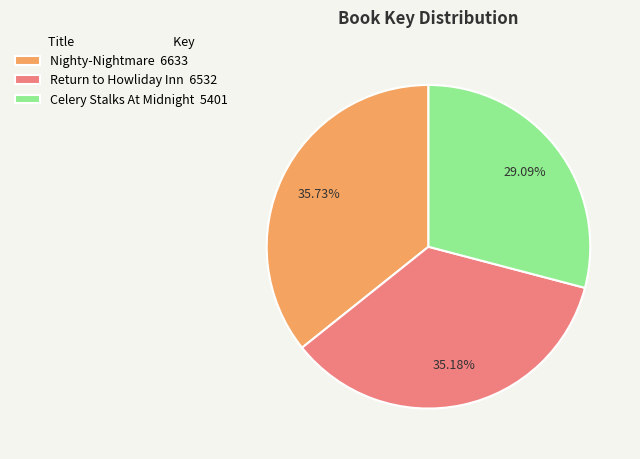

Which slice is the largest?

Nighty-Nightmare